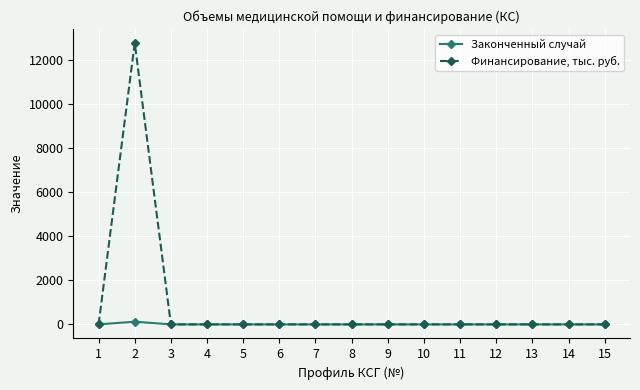

What is the difference between the maximum and minimum values in the Финансирование, тыс. руб. series?

12787.5